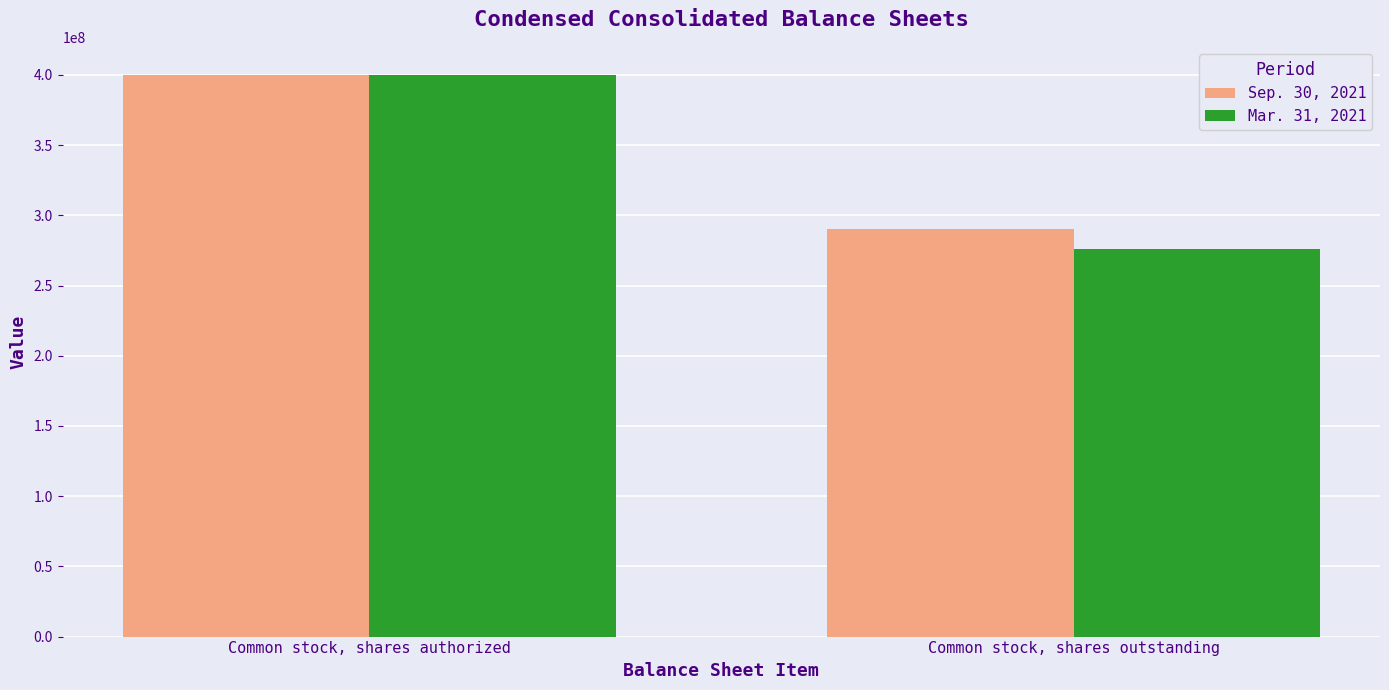

Rank the series by their average value, from highest to lowest.

Sep. 30, 2021, Mar. 31, 2021